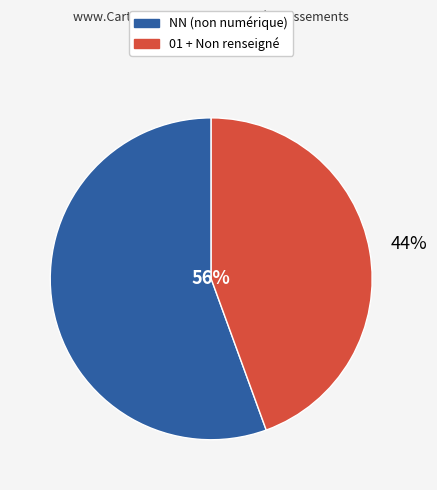

Rank the categories by value from highest to lowest.

NN, , 01